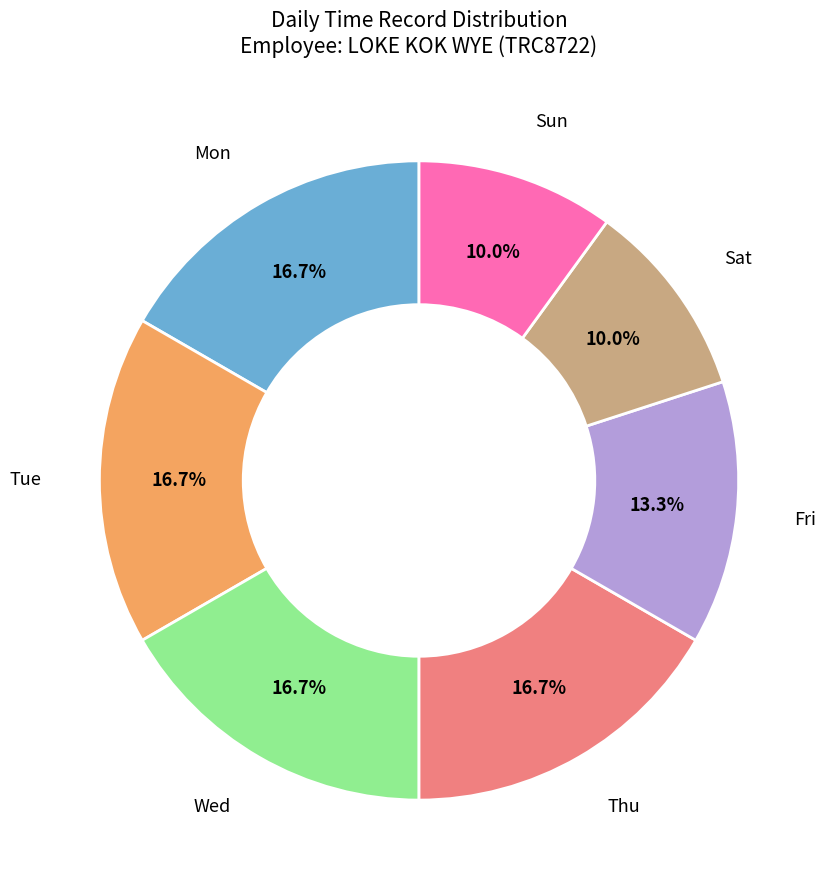

What is the ratio of the value at Thu to the value at Wed?

1.0